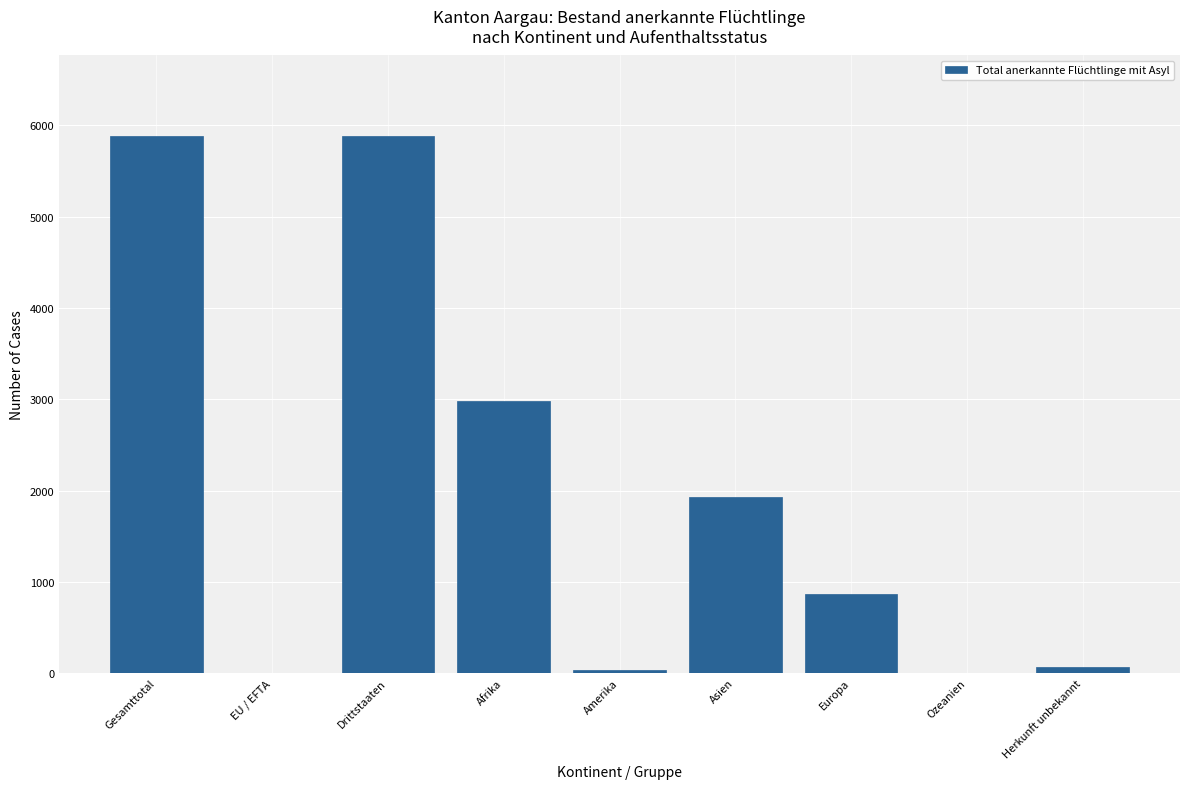

Are the bars horizontal?

No